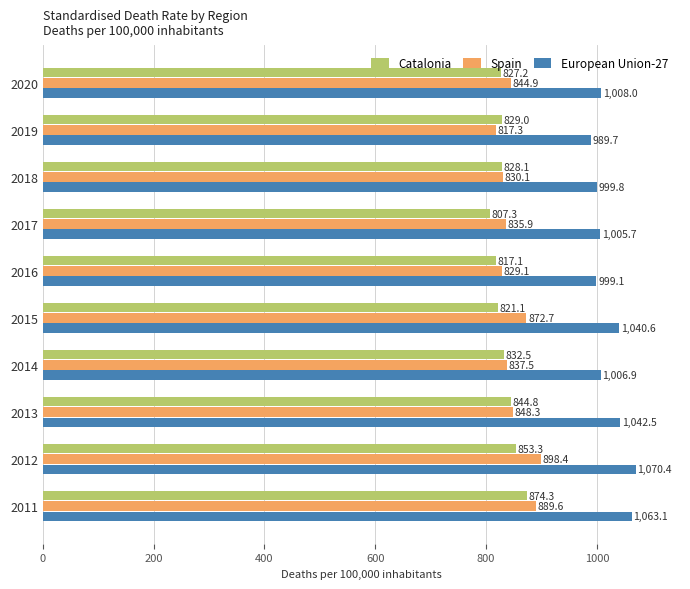

The European Union-27 series shows 1008.0 at 2020. True or false?

True